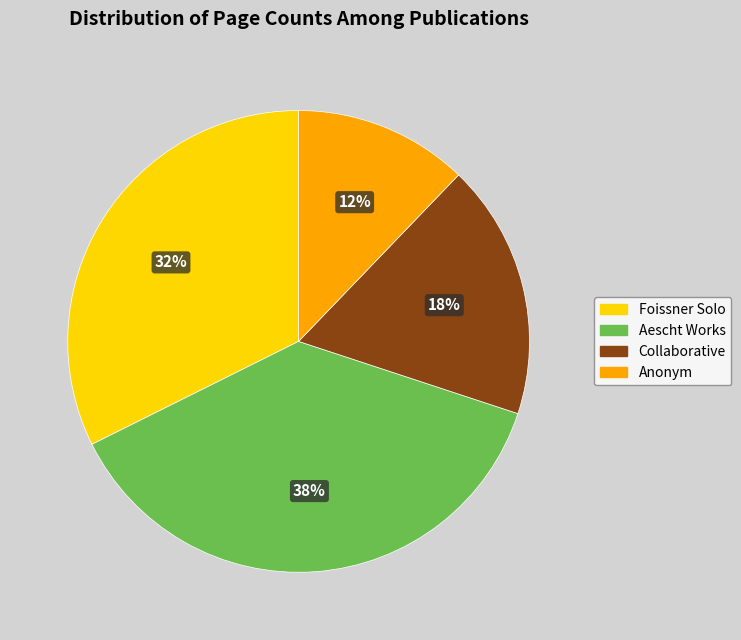

To the nearest percent, what is the average slice percentage?

25%